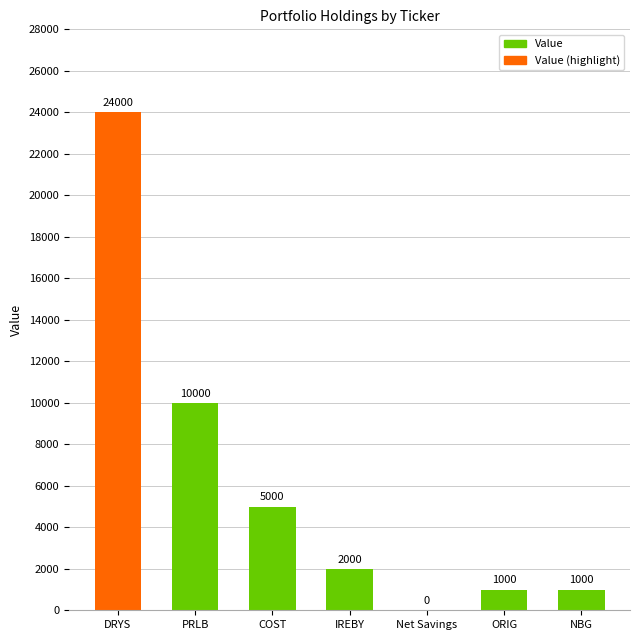

Are the bars grouped side by side (vs. stacked)?

No